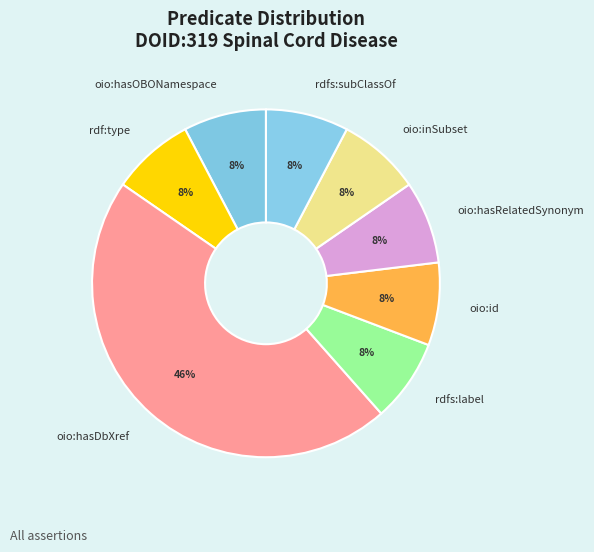

Which slice is the largest?

oio:hasDbXref